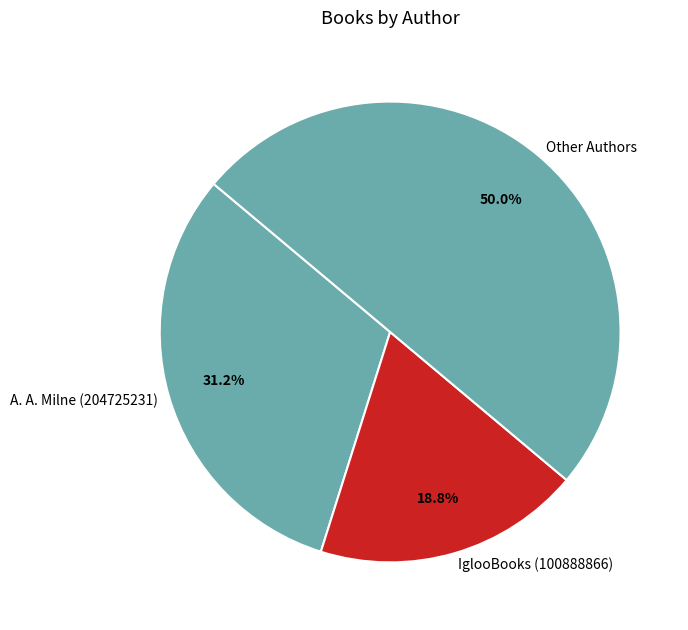

Combined, what portion of the pie is IglooBooks (100888866) and Other Authors?

68.7%